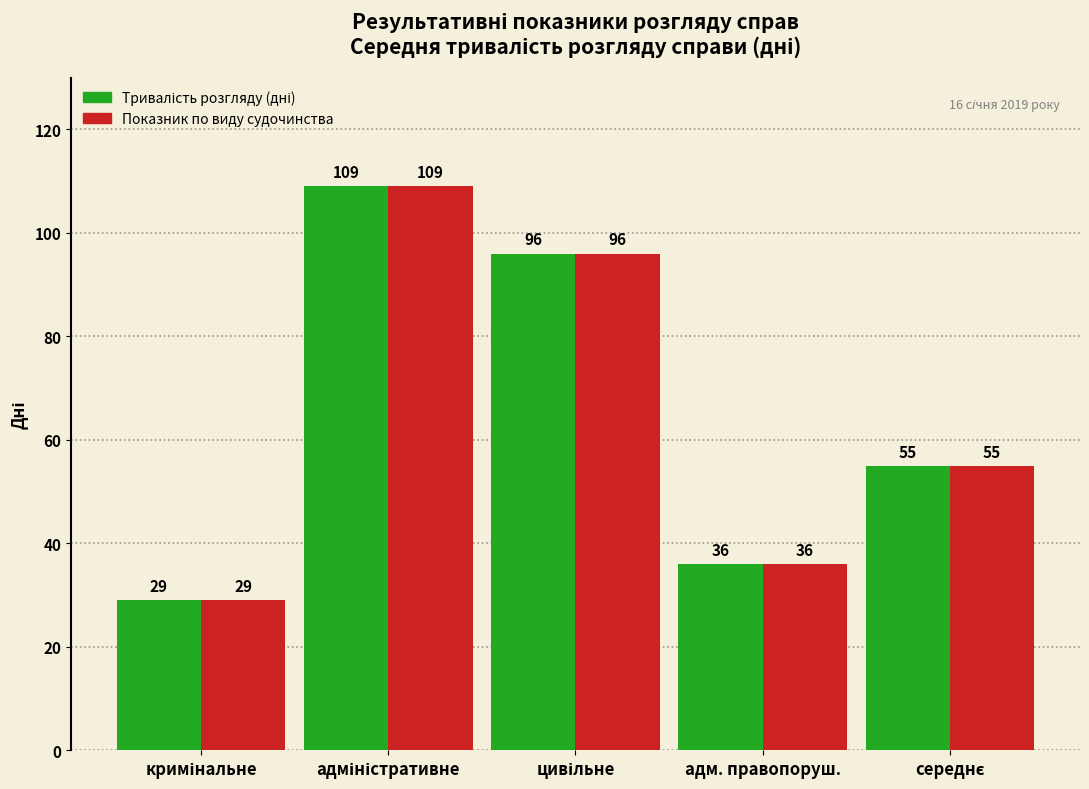

What is the greatest value displayed?

109